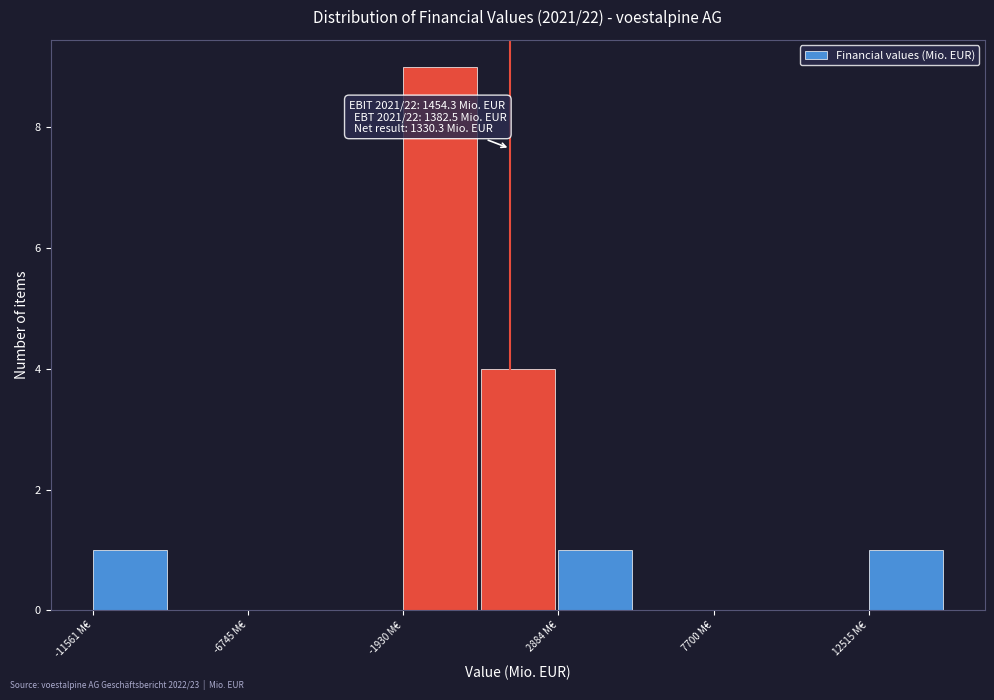

Which range on the x-axis has the tallest bar?

-2000 to 500